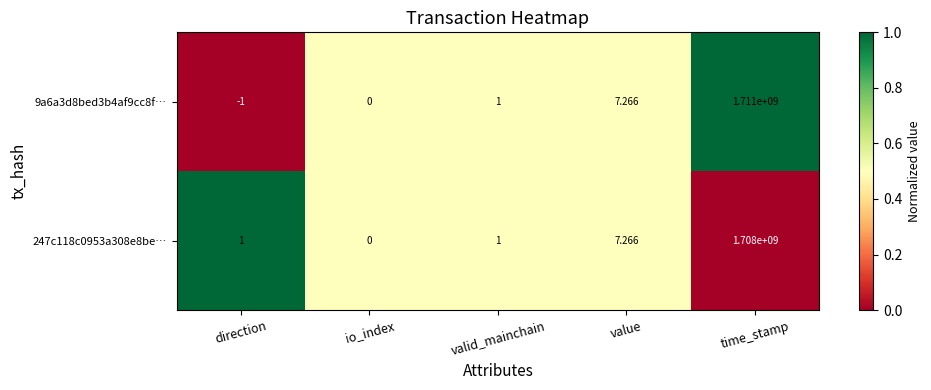

What is the spread (max minus min) of values at direction?

2.0